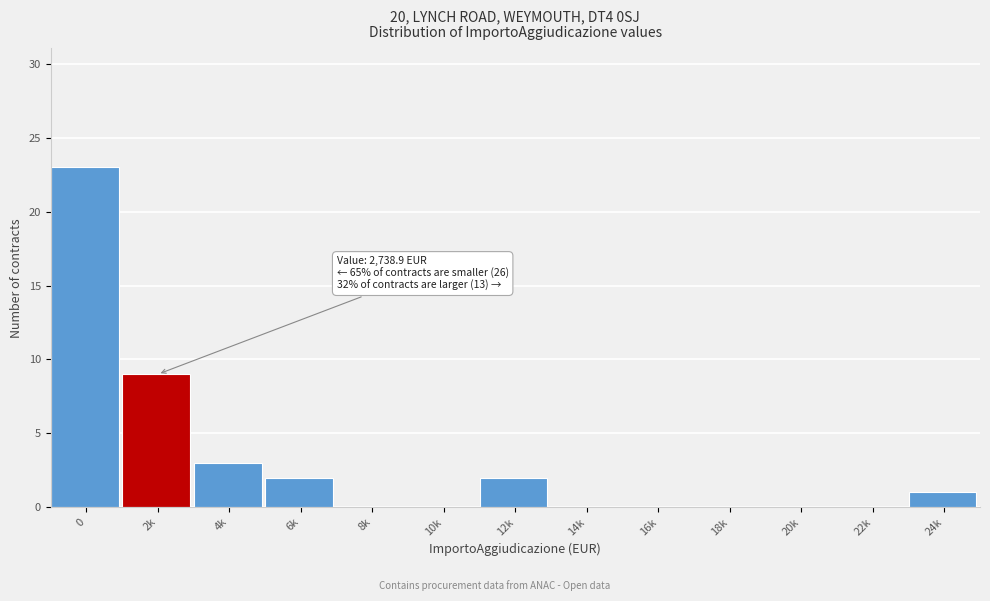

Reading left to right, extract all data points from this chart.

0=23	2k=9	4k=3	6k=2	8k=0	10k=0	12k=2	14k=0	16k=0	18k=0	20k=0	22k=0	24k=1